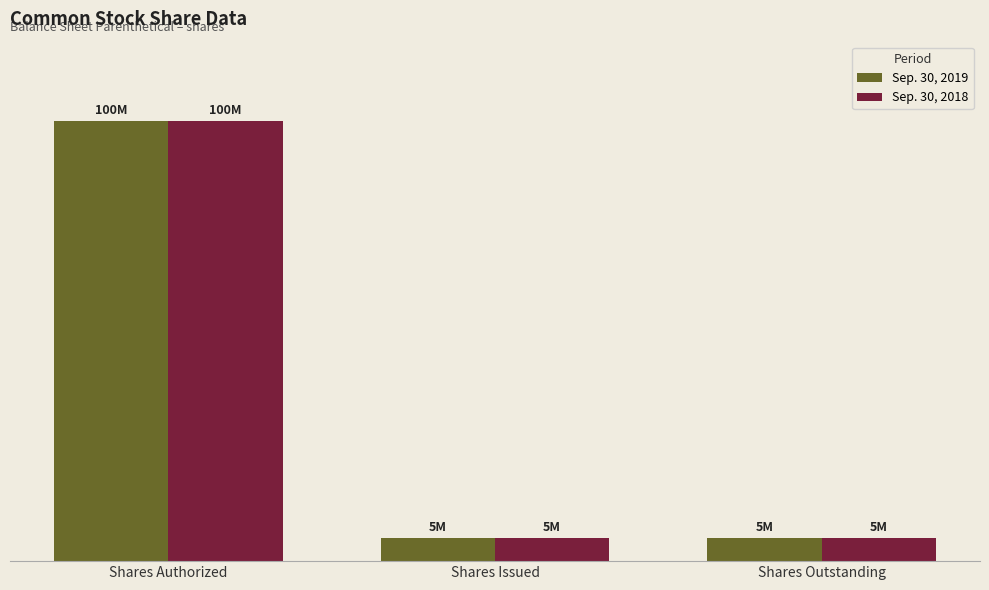

What is the value of the Sep. 30, 2018 bar at the 3rd from the left?

5251309